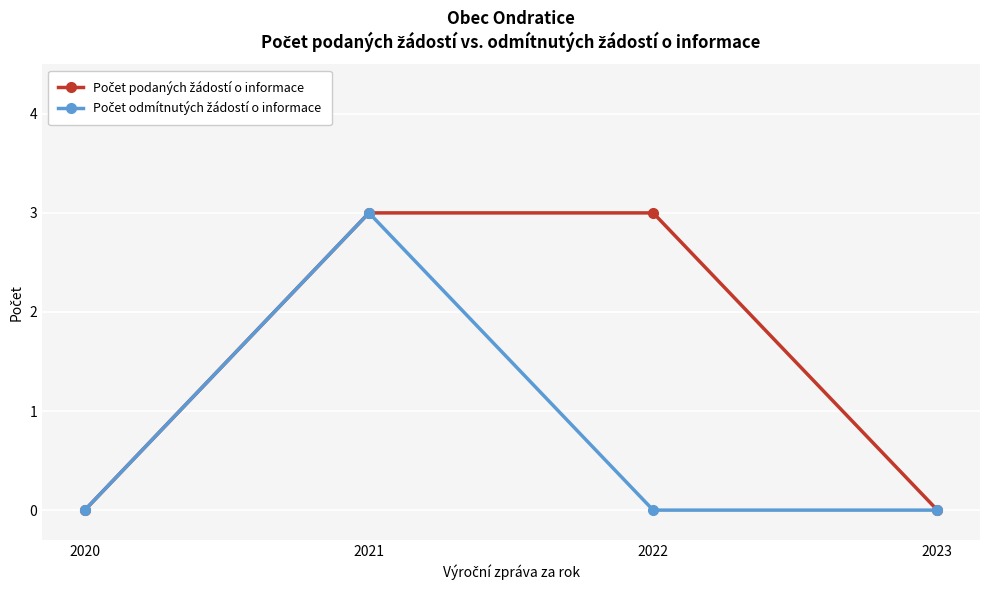

At which category is the sum across all series the highest?

2021